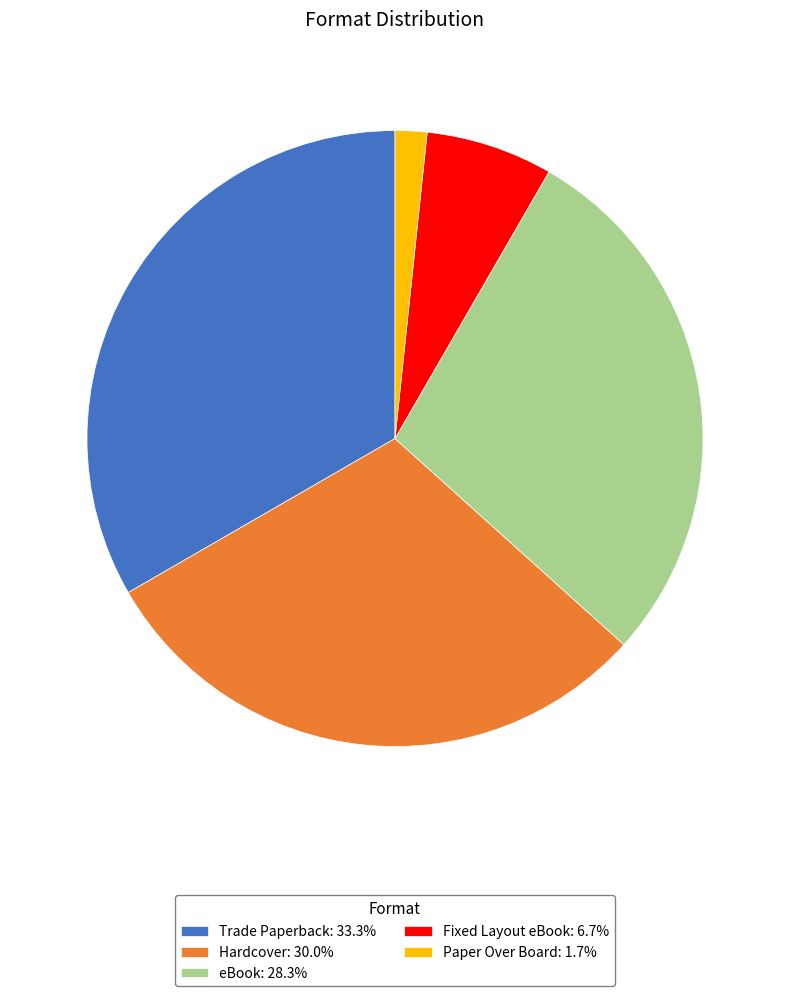

Is the sum of eBook: 28.3% and Trade Paperback: 33.3% greater than half?

Yes